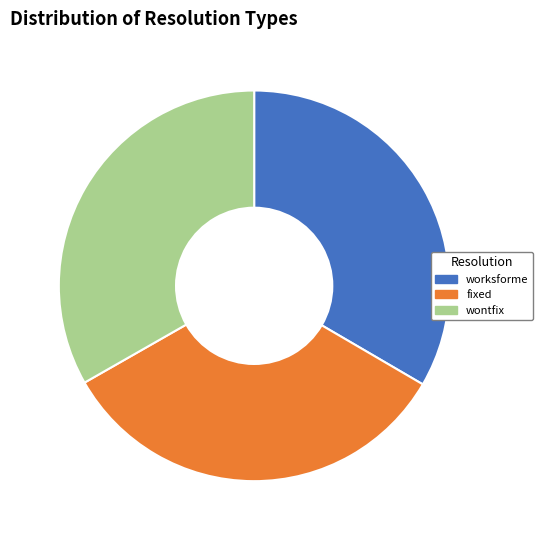

Do wontfix and worksforme together represent more than half of the pie?

Yes